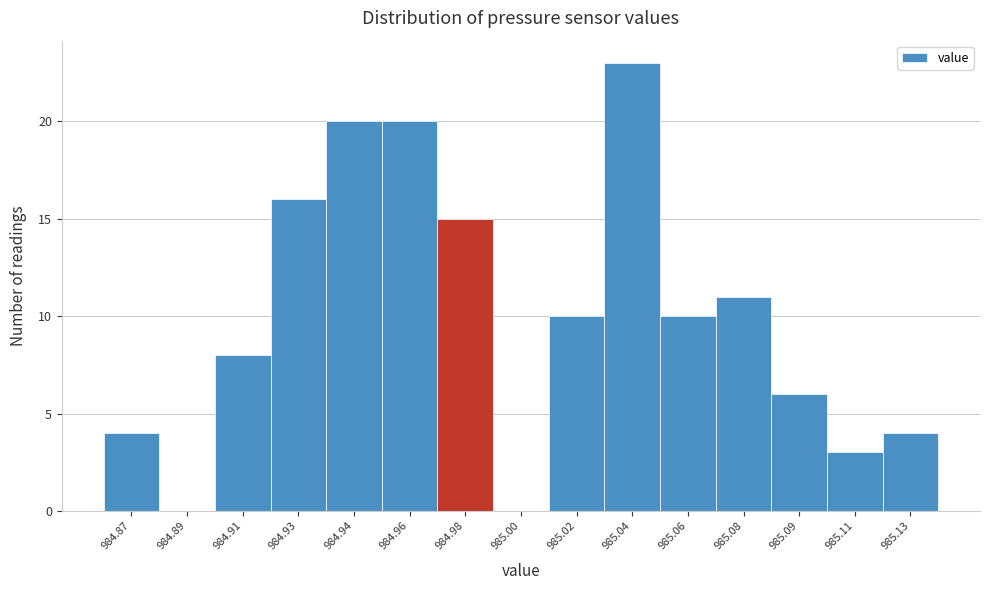

Reading right to left, what are all the values shown in this chart?

985.13=4	985.11=3	985.09=6	985.08=11	985.06=10	985.04=23	985.02=10	985.00=0	984.98=15	984.96=20	984.94=20	984.93=16	984.91=8	984.89=0	984.87=4